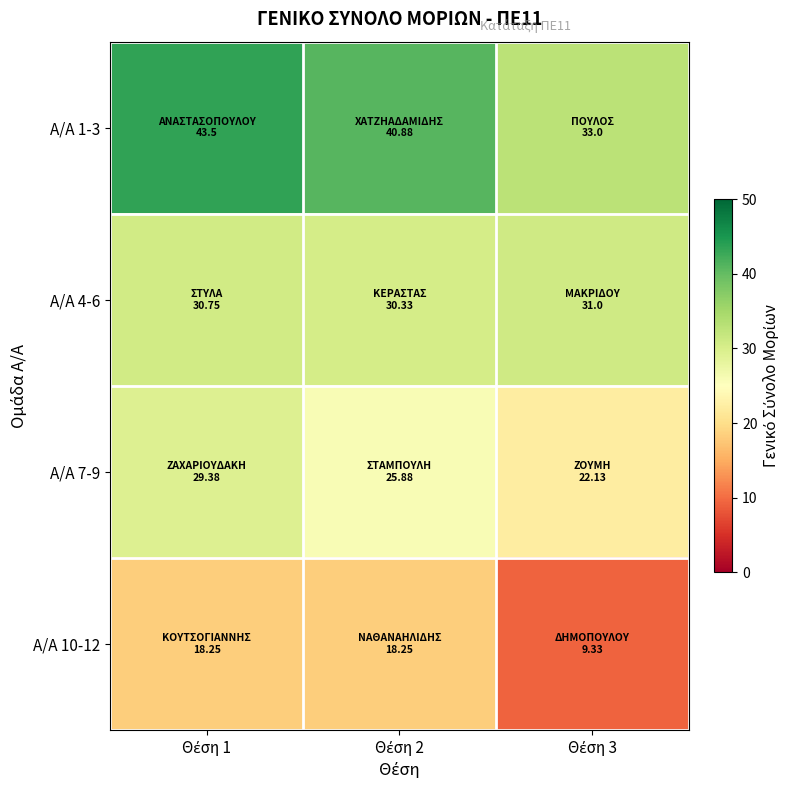

Between Θέση 2 and Θέση 3, which series saw the biggest shift?

Α/Α 10-12